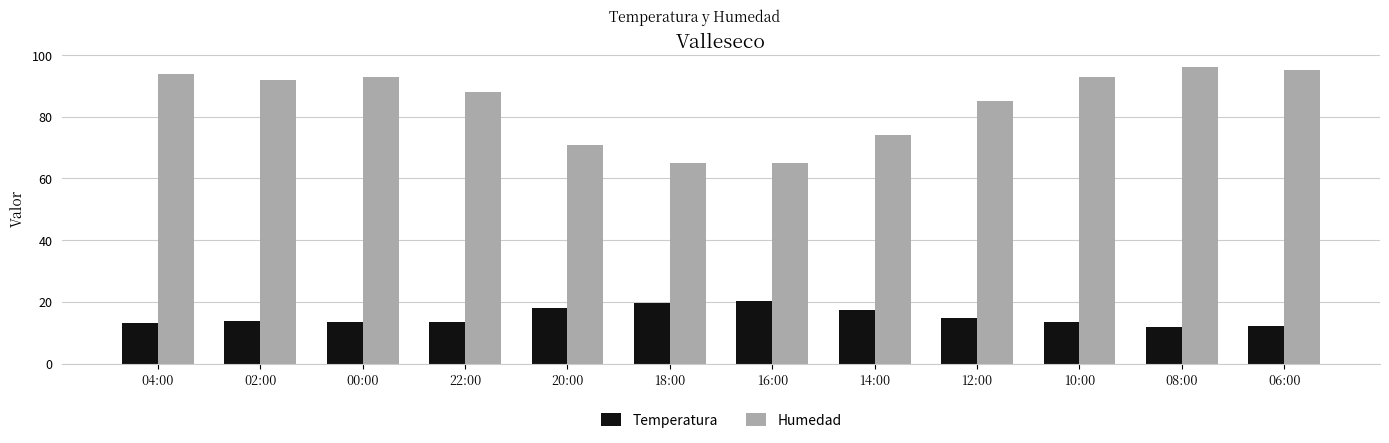

What is the difference between the maximum and minimum values in the Temperatura series?

8.5